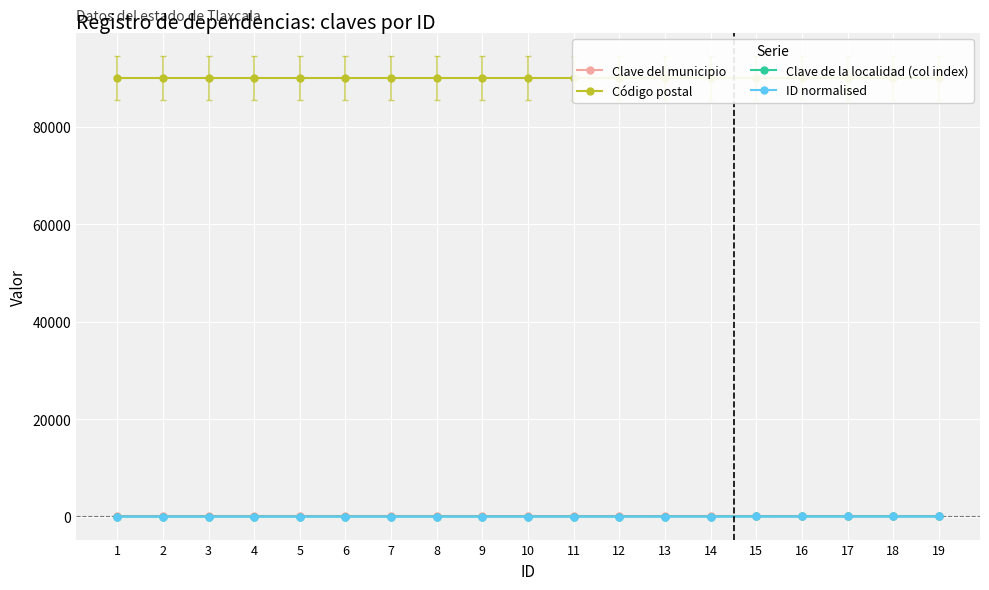

Is it true that Clave del municipio equals 48 at 16?

True